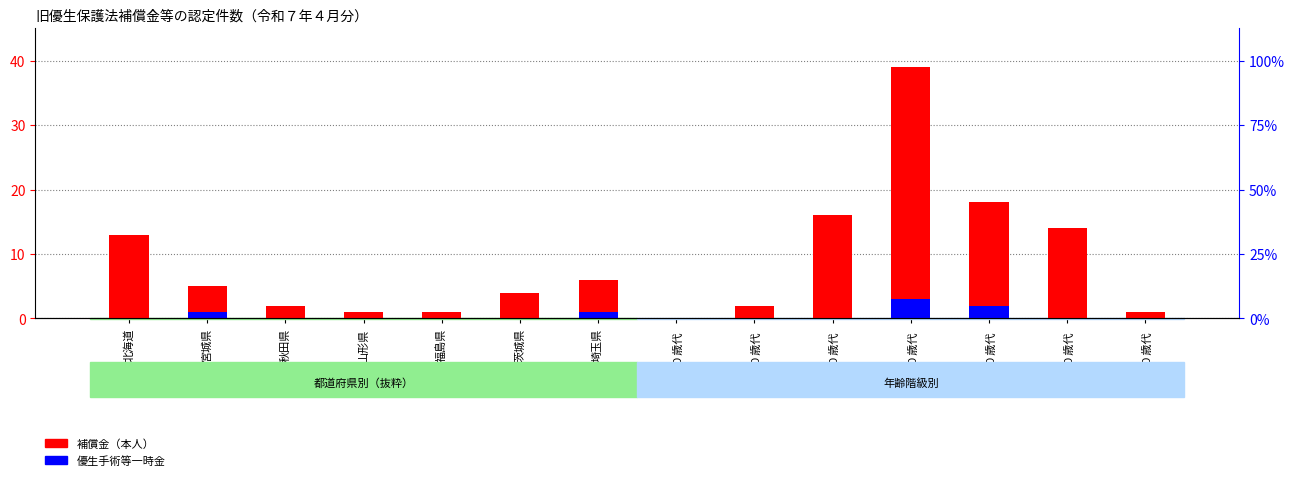

Reading left to right, what are all the values shown in this chart?

補償金（本人）: 13	5	2	1	1	4	6	0	2	16	39	18	14	1
優生手術等一時金: 0	1	0	0	0	0	1	0	0	0	3	2	0	0